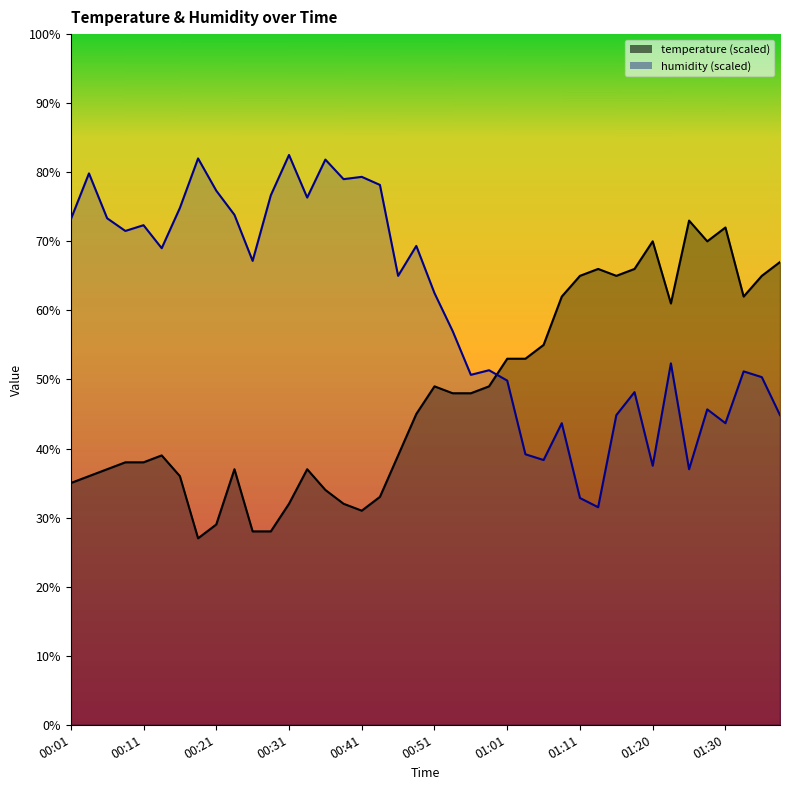

Reading left to right, list all the values displayed in this chart.

temperature: 00:01=35.0	00:04=36.0	00:06=37.0	00:09=38.0	00:11=38.0	00:14=39.0	00:16=36.0	00:19=27.0	00:21=29.0	00:23=37.0	00:26=28.0	00:28=28.0	00:31=32.0	00:33=37.0	00:36=34.0	00:38=32.0	00:41=31.0	00:43=33.0	00:46=39.0	00:48=45.0	00:51=49.0	00:53=48.0	00:56=48.0	00:58=49.0	01:01=53.0	01:03=53.0	01:06=55.0	01:08=62.0	01:11=65.0	01:13=66.0	01:16=65.0	01:18=66.0	01:20=70.0	01:23=61.0	01:25=73.0	01:28=70.0	01:30=72.0	01:33=62.0	01:35=65.0	01:38=67.0
humidity: 00:01=73.2	00:04=79.8	00:06=73.3	00:09=71.5	00:11=72.3	00:14=69.0	00:16=74.8	00:19=82.0	00:21=77.3	00:23=73.8	00:26=67.2	00:28=76.7	00:31=82.5	00:33=76.3	00:36=81.8	00:38=79.0	00:41=79.3	00:43=78.2	00:46=65.0	00:48=69.3	00:51=62.5	00:53=57.0	00:56=50.7	00:58=51.3	01:01=49.8	01:03=39.2	01:06=38.3	01:08=43.7	01:11=32.8	01:13=31.5	01:16=44.8	01:18=48.2	01:20=37.5	01:23=52.3	01:25=37.0	01:28=45.7	01:30=43.7	01:33=51.2	01:35=50.3	01:38=44.8